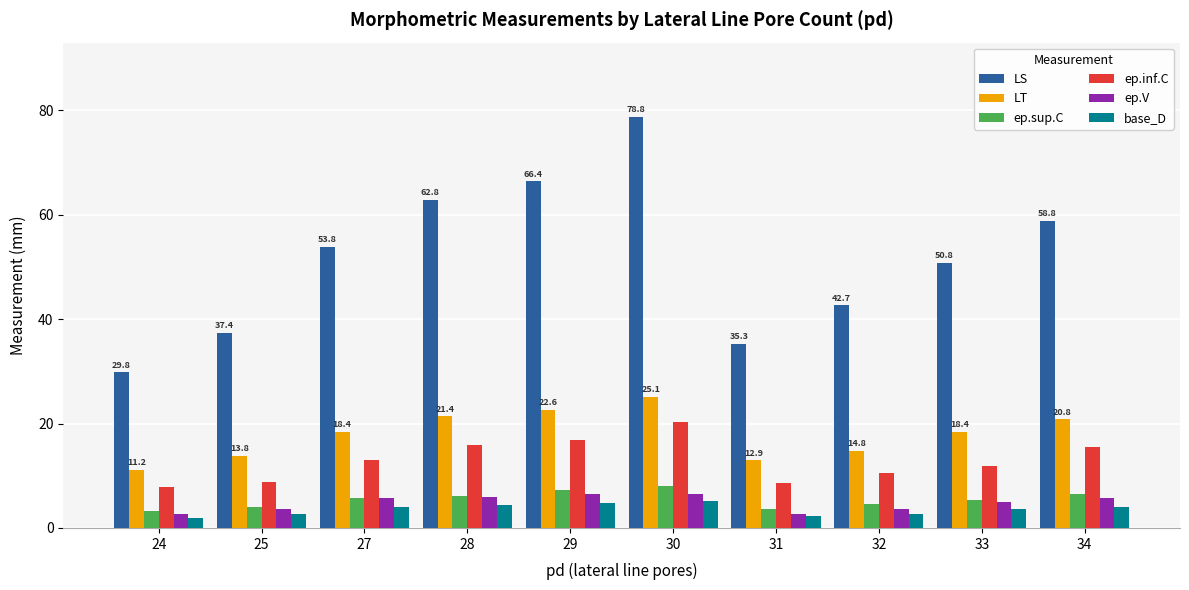

Are the bars horizontal?

No